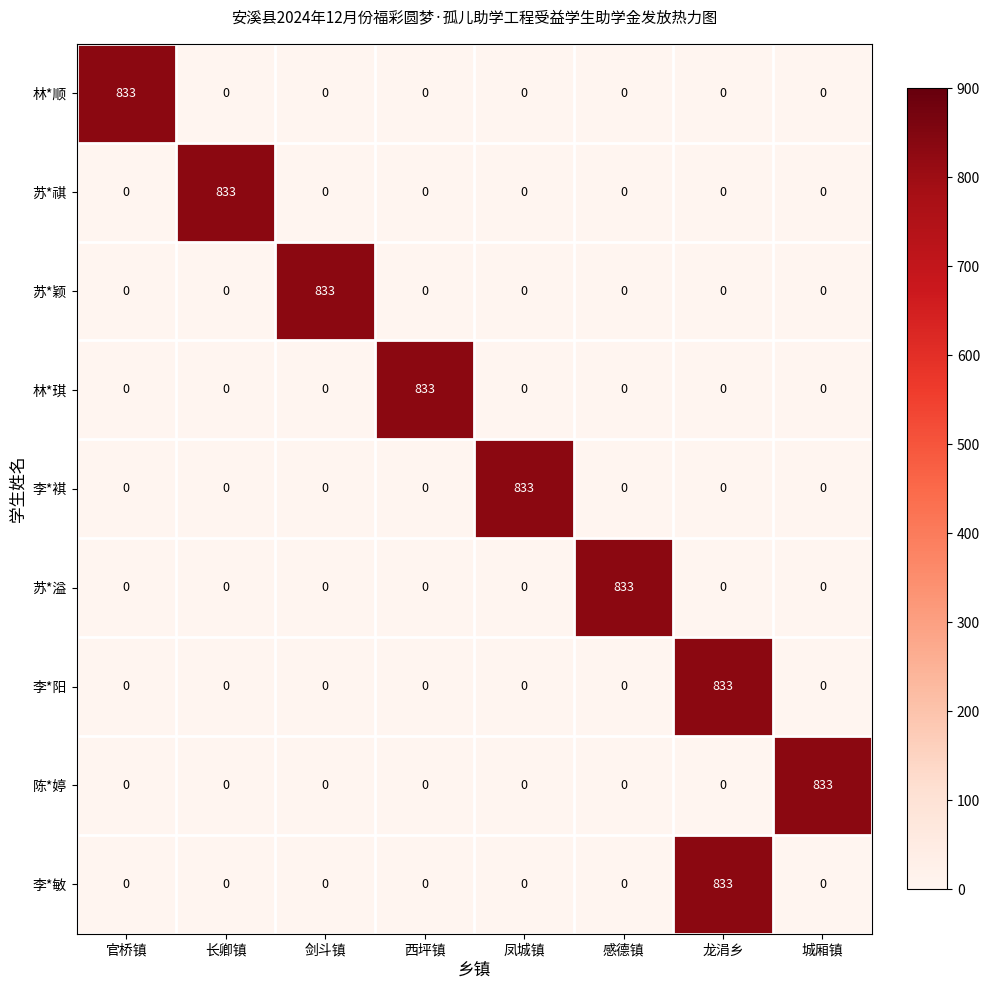

What is the spread (max minus min) of values at 感德镇?

833